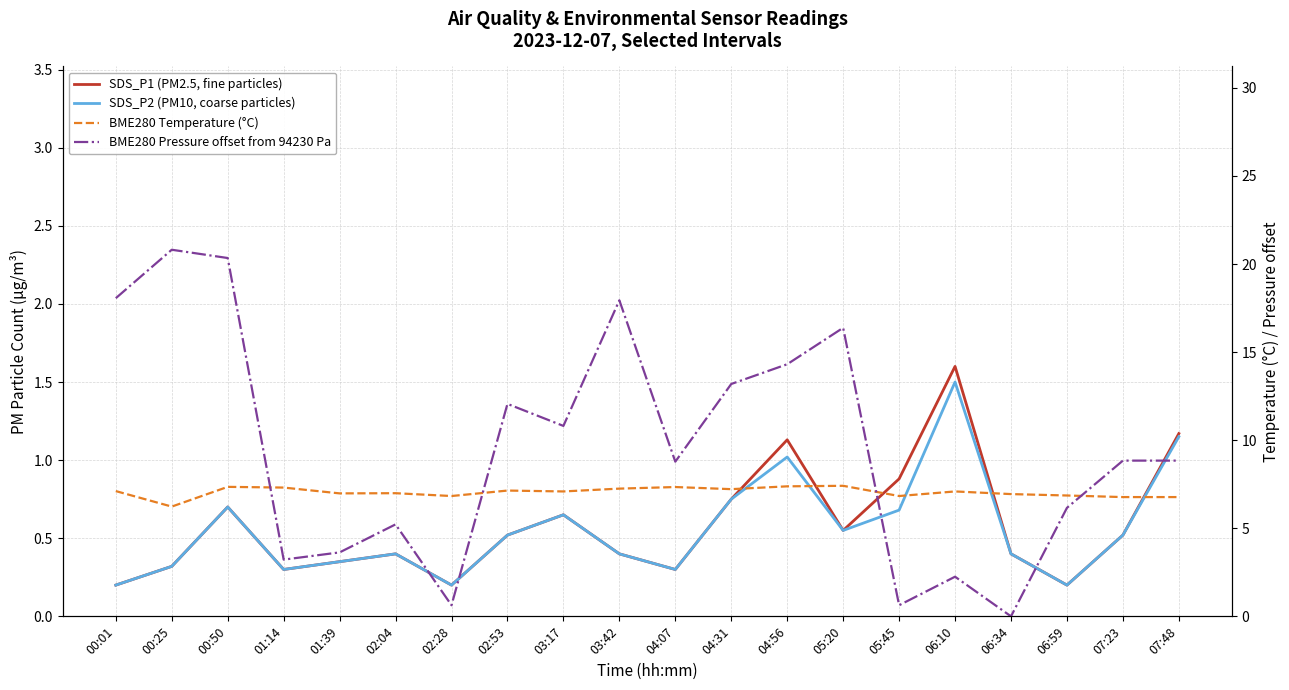

Where do BME280 Pressure offset from 94230 Pa and SDS_P2 (PM10, coarse particles) first cross each other?

05:20 and 05:45